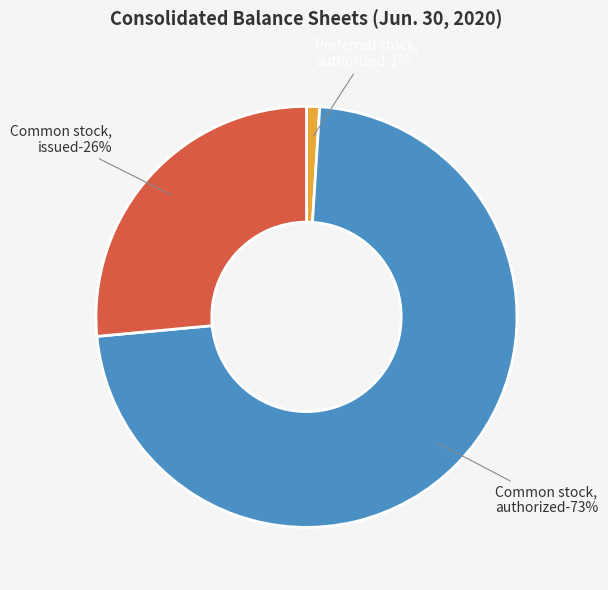

To the nearest percent, what is the average slice percentage?

33%